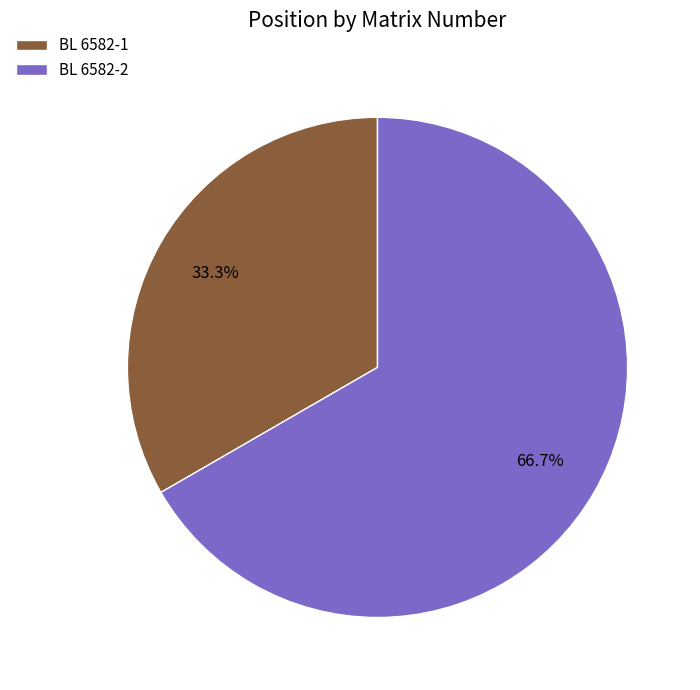

What percentage is NOT represented by BL 6582-1?

66.7%